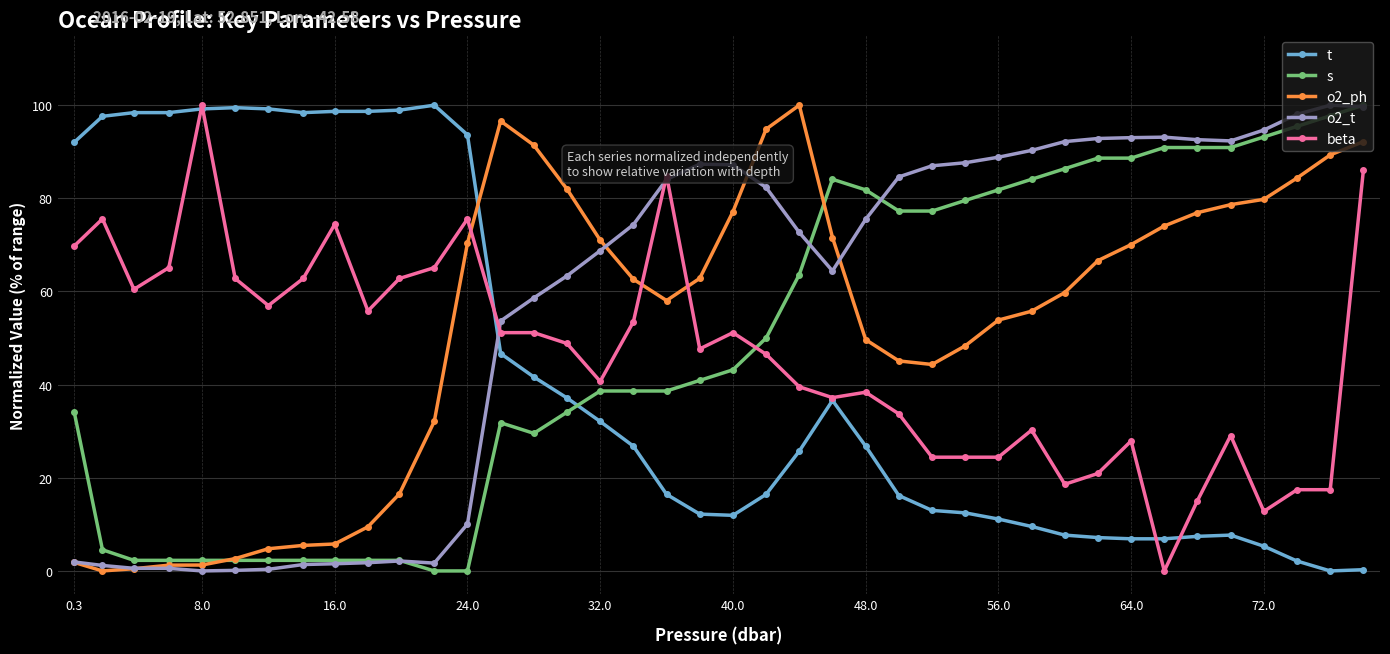

What is the value of the beta point at the 7th from the left?

57.0